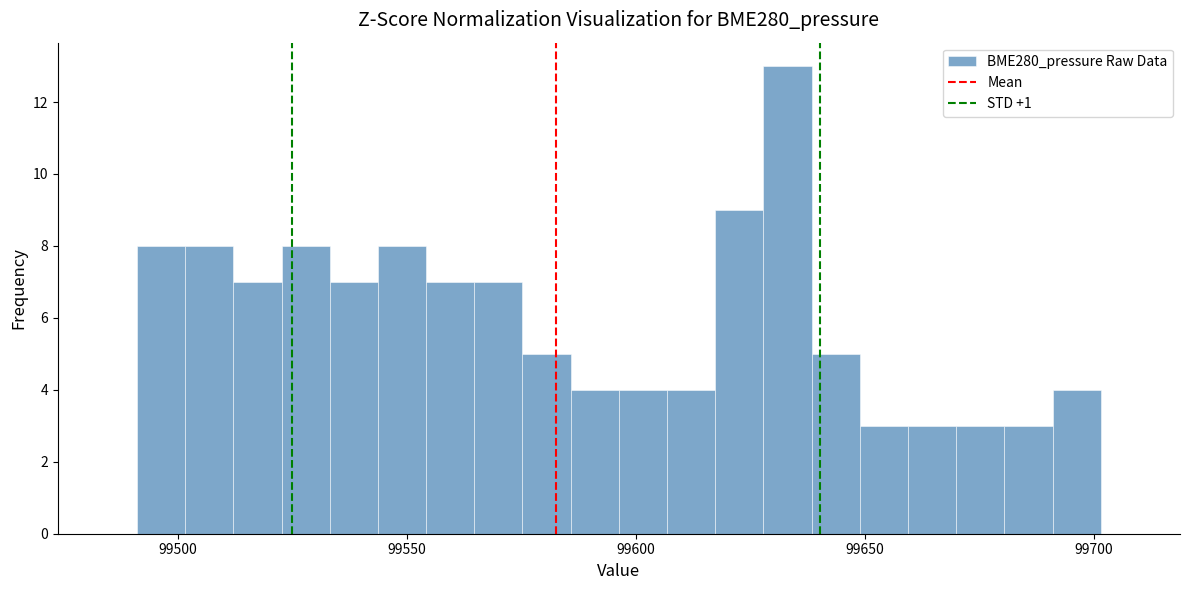

Around what value on the x-axis is the tallest bar? Give the approximate position of its centre, as read against the axis.

99635